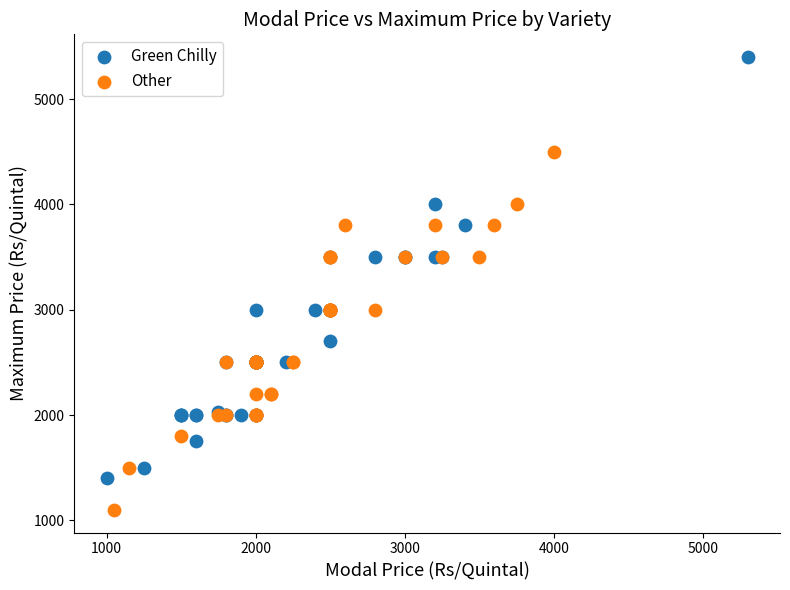

Which series reaches the maximum Y coordinate?

Green Chilly